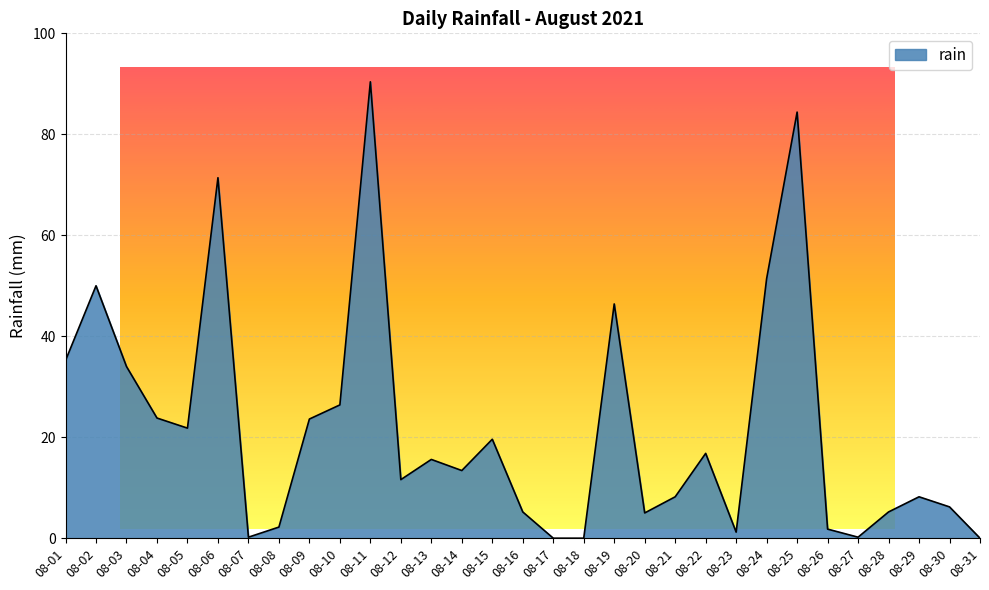

Reading left to right, transcribe all the data shown in this chart.

35.2	50.0	34.0	23.8	21.8	71.4	0.2	2.2	23.6	26.4	90.4	11.6	15.6	13.4	19.6	5.2	0.0	0.0	46.4	5.0	8.2	16.8	1.2	51.4	84.4	1.8	0.2	5.2	8.2	6.2	0.0